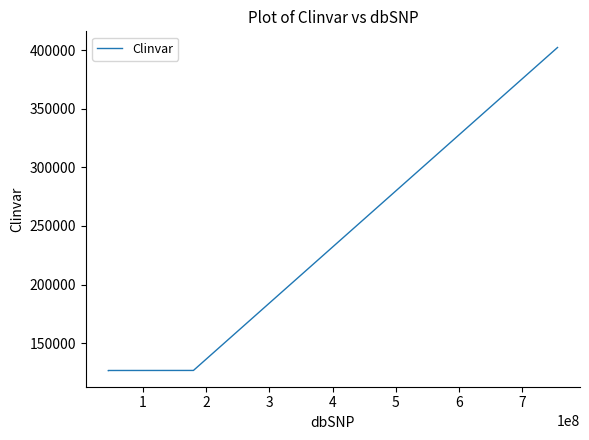

Count the number of values greater than 126737.

1